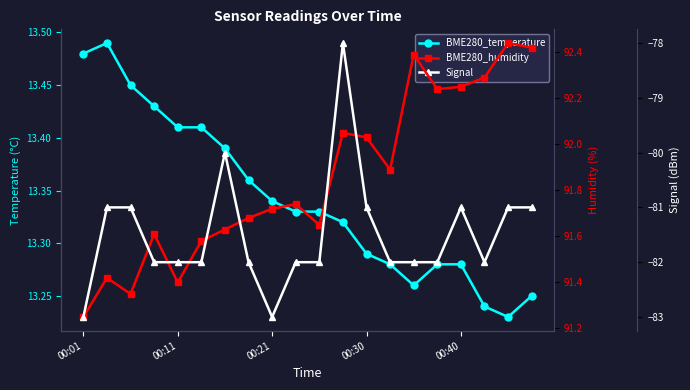

What is the minimum value for Signal?

-83.0